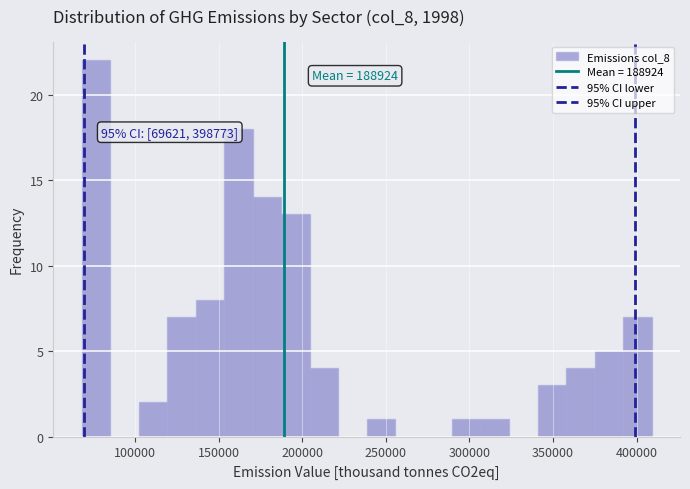

Read against the x-axis, roughly where is the centre of the tallest bar?

75000